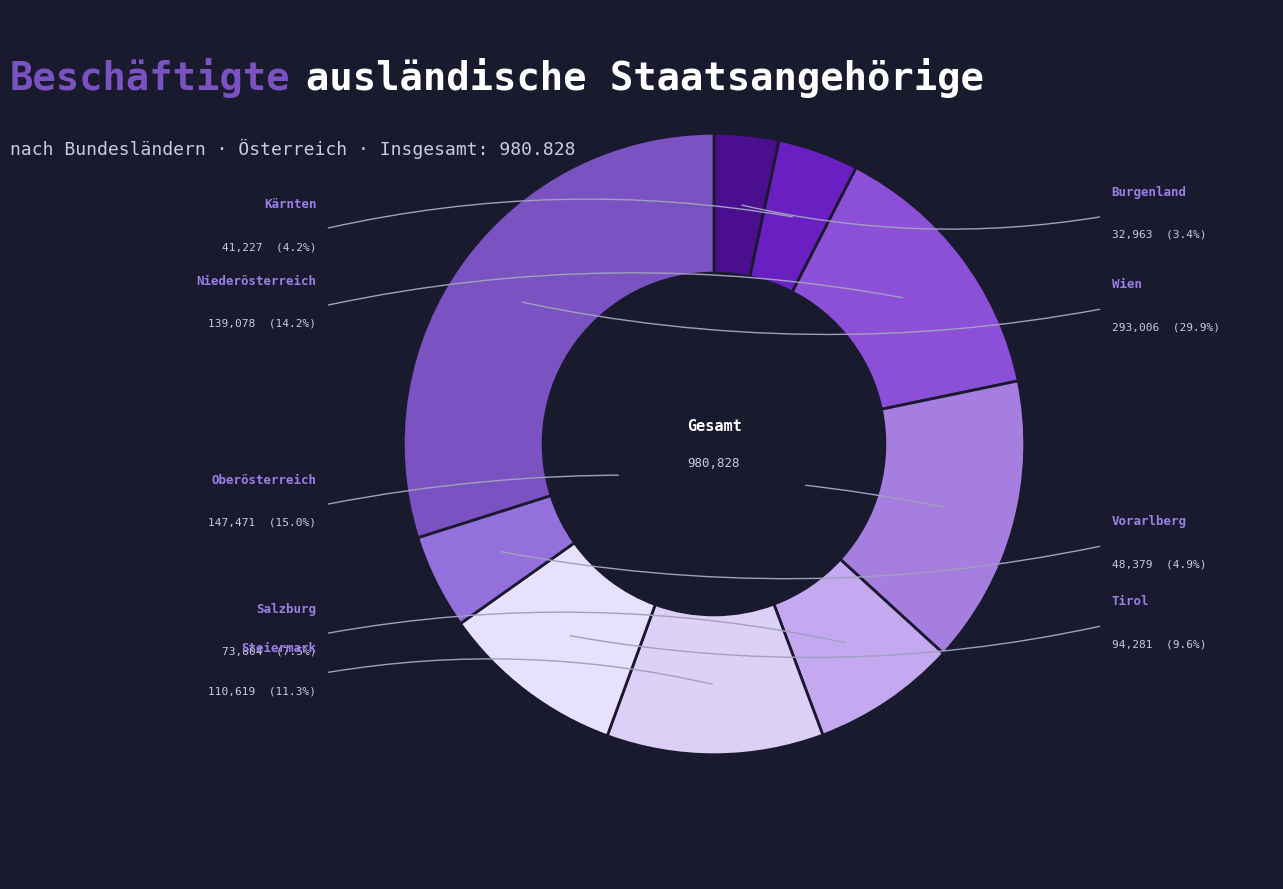

How many slices are in this pie chart?

9